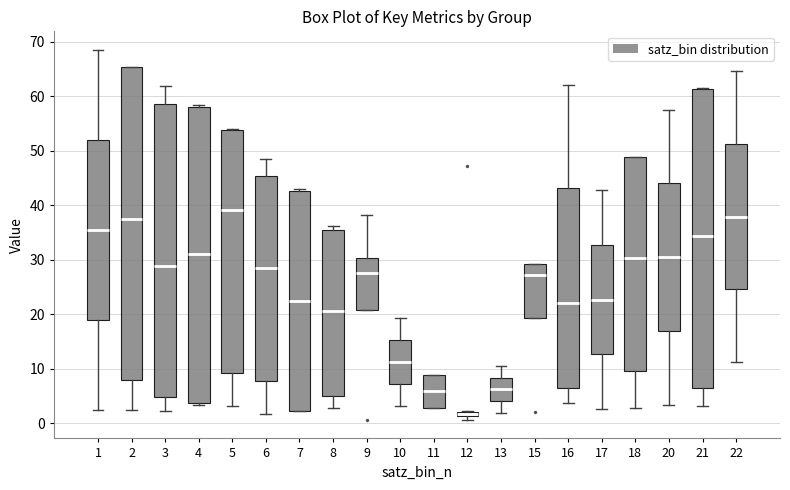

Which box has the lowest median line?

12